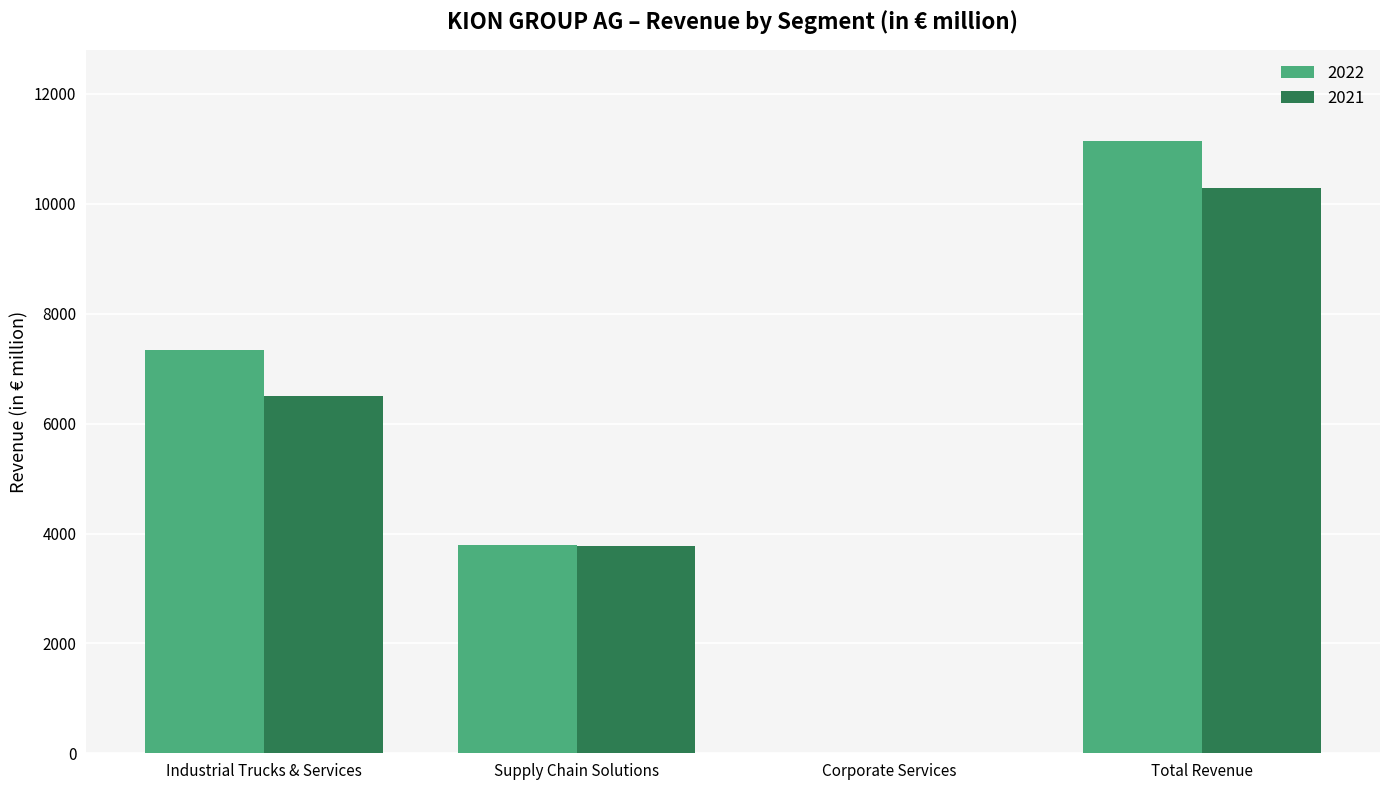

Is the value of 2022 at Industrial Trucks & Services greater than the value of 2021 at Total Revenue?

No